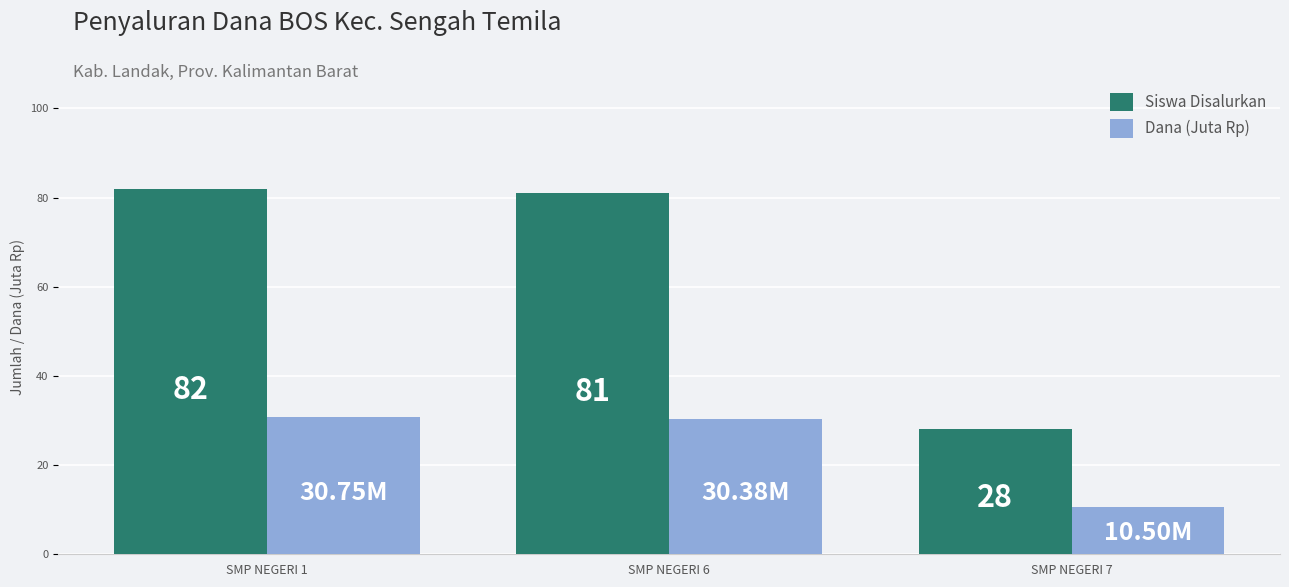

Which series has the largest total across all categories?

Siswa Disalurkan